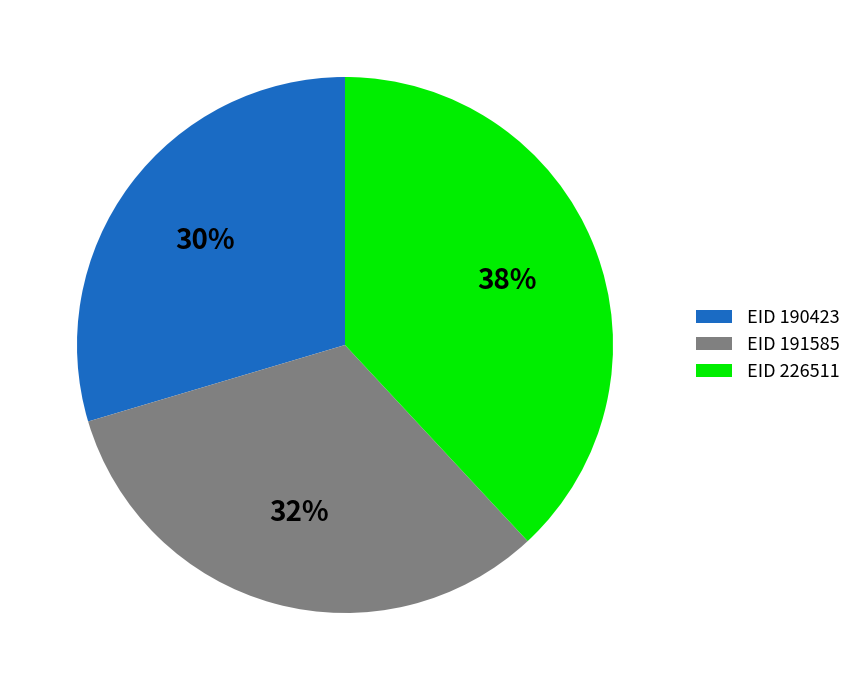

Is there a majority slice in this chart?

No